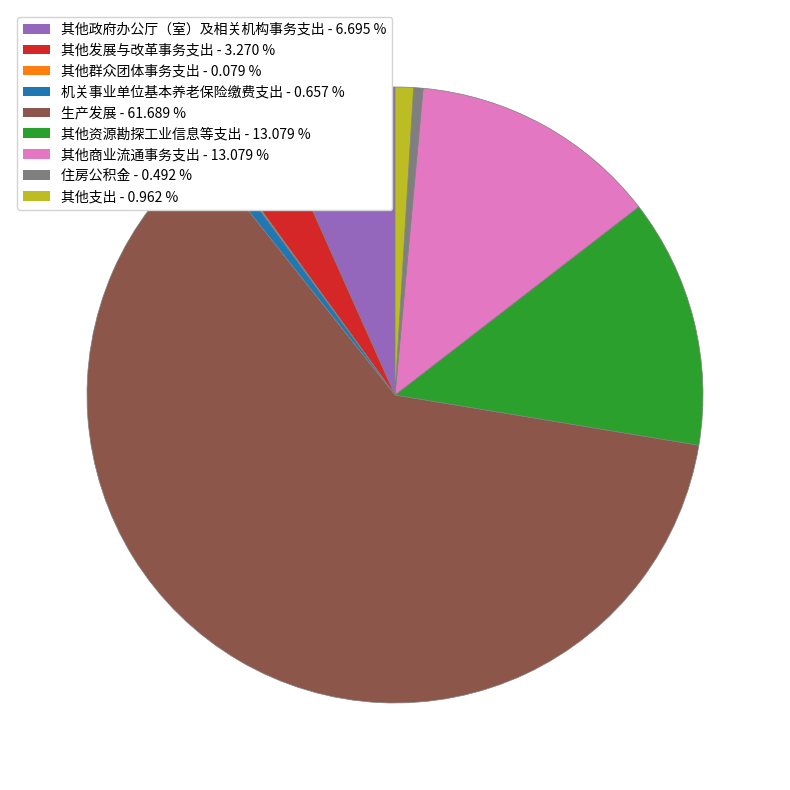

Do 其他商业流通事务支出 and 其他资源勘探工业信息等支出 together represent more than half of the pie?

No